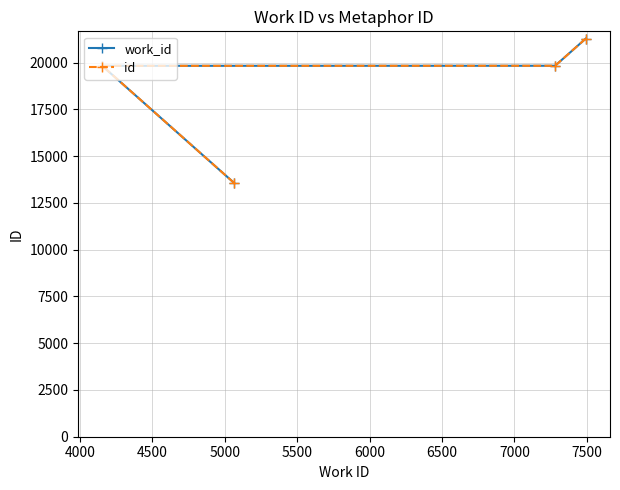

What is the difference between the maximum and minimum values in the id series?

7713